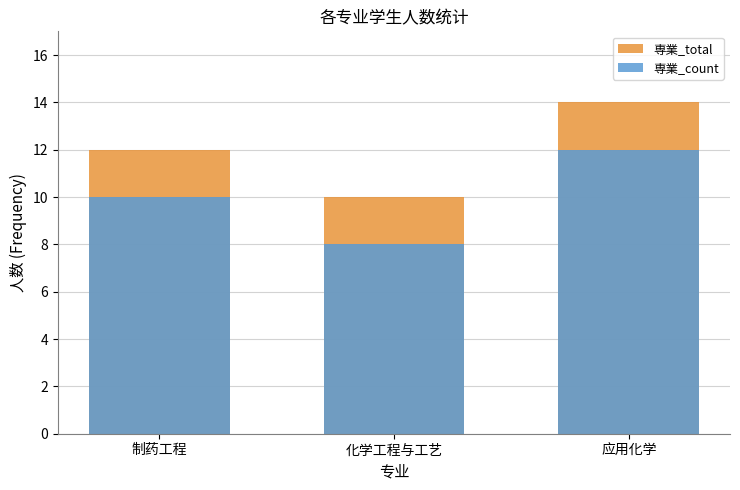

What is the label of the 1st bar from the right?

应用化学